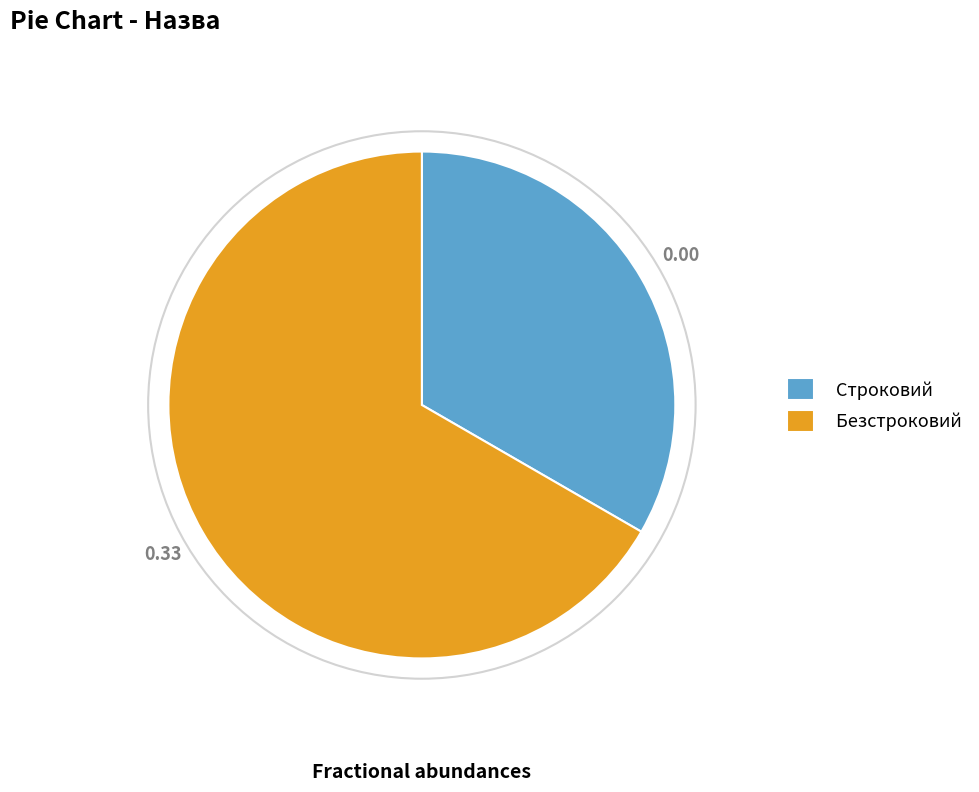

Rank the categories by value from lowest to highest.

Строковий, Безстроковий